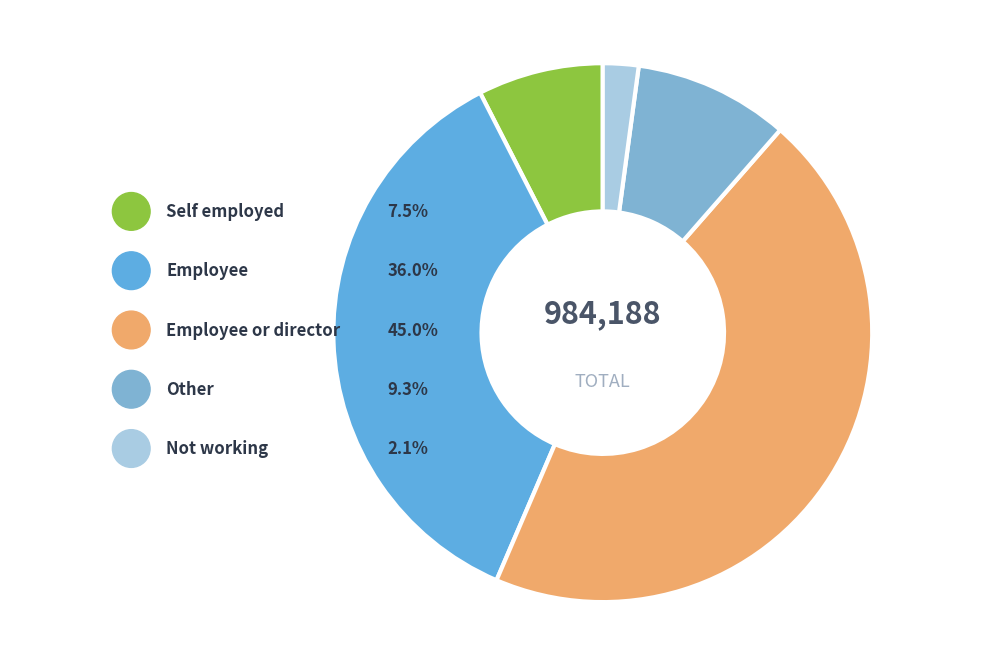

What is the smallest slice in the pie chart?

Not working